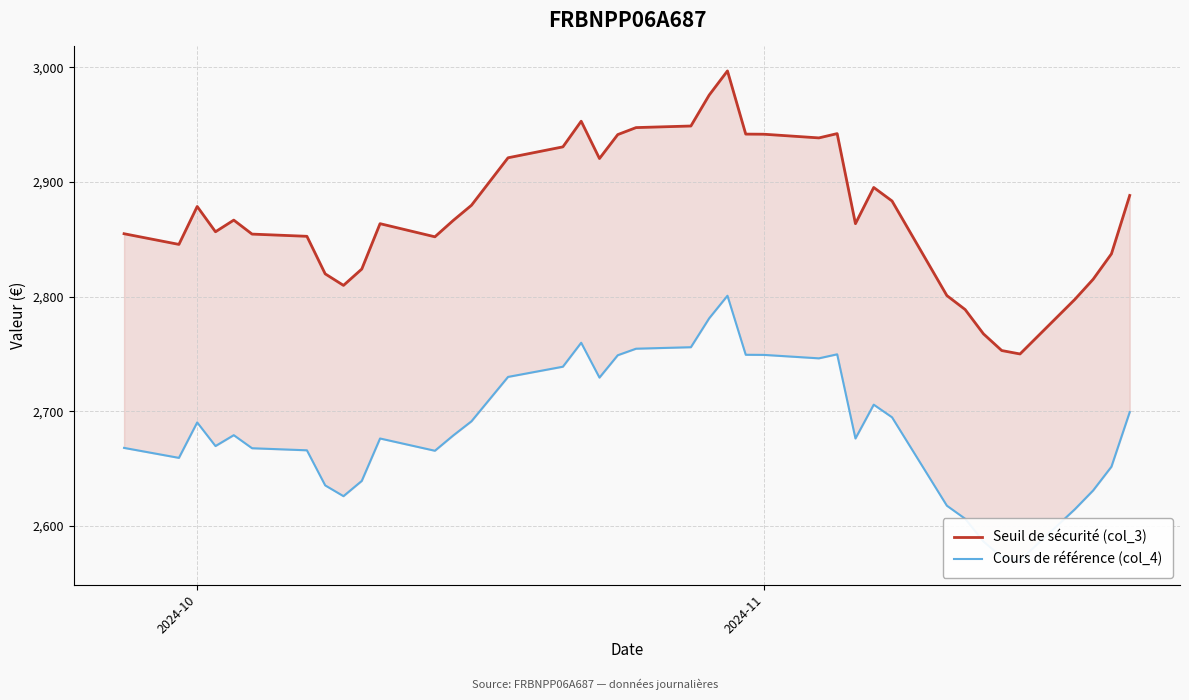

What are all the series names shown in the legend?

Seuil de sécurité (col_3), Cours de référence (col_4)